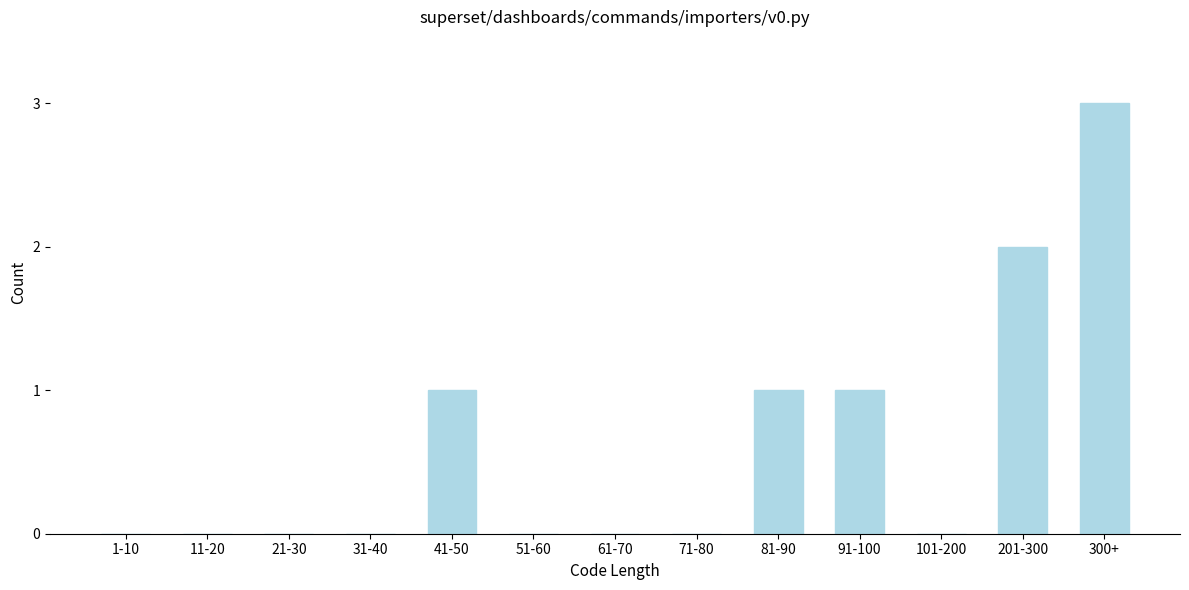

Is it true that the value at 61-70 is -1?

False